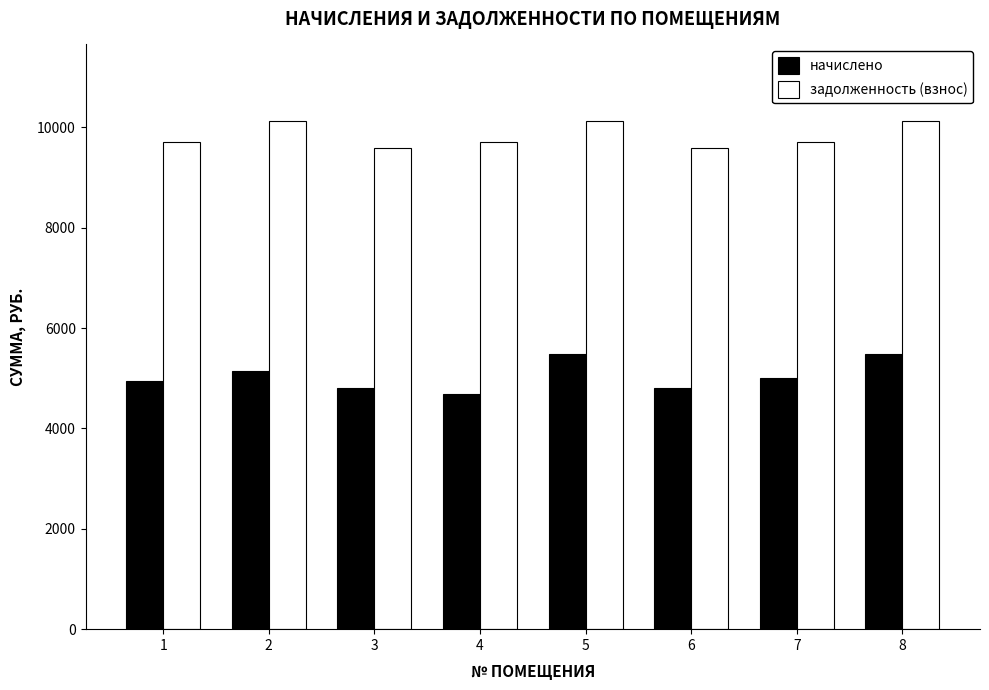

Which series changed the most between 1 and 4?

начислено